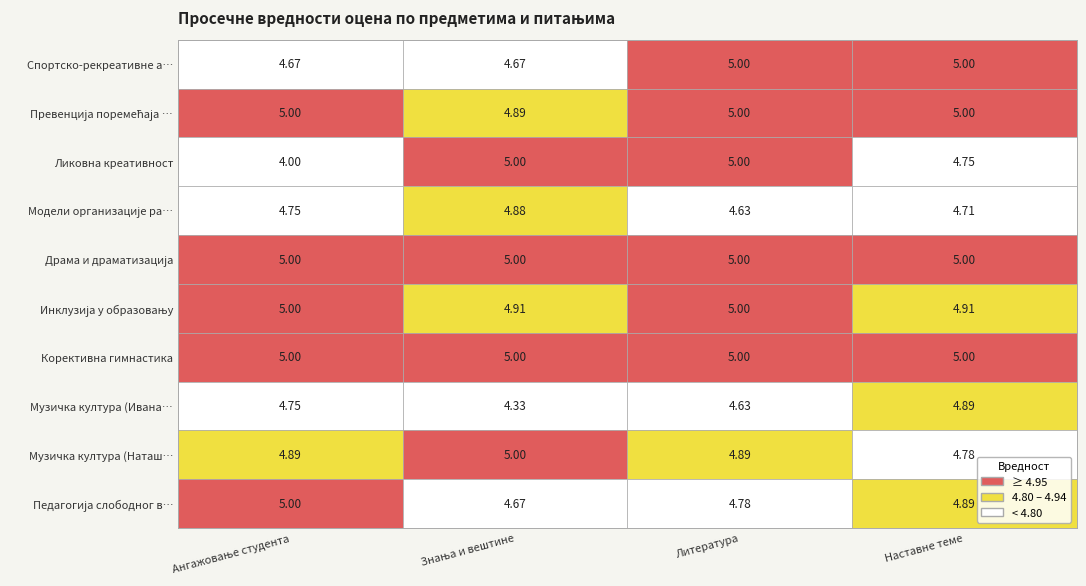

How many Ликовна креативност values are between 4 and 5?

4